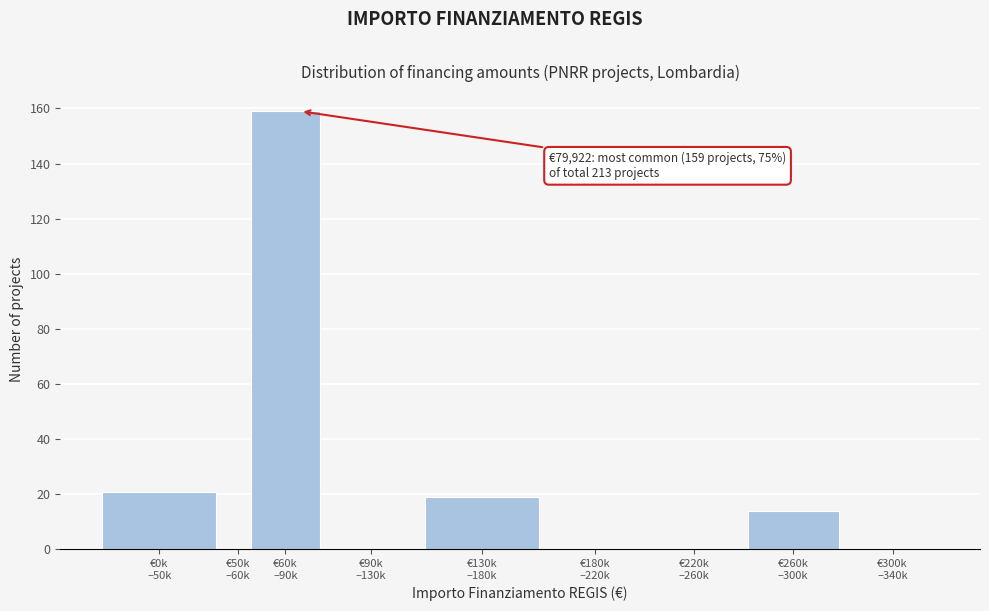

What is the greatest value displayed?

159